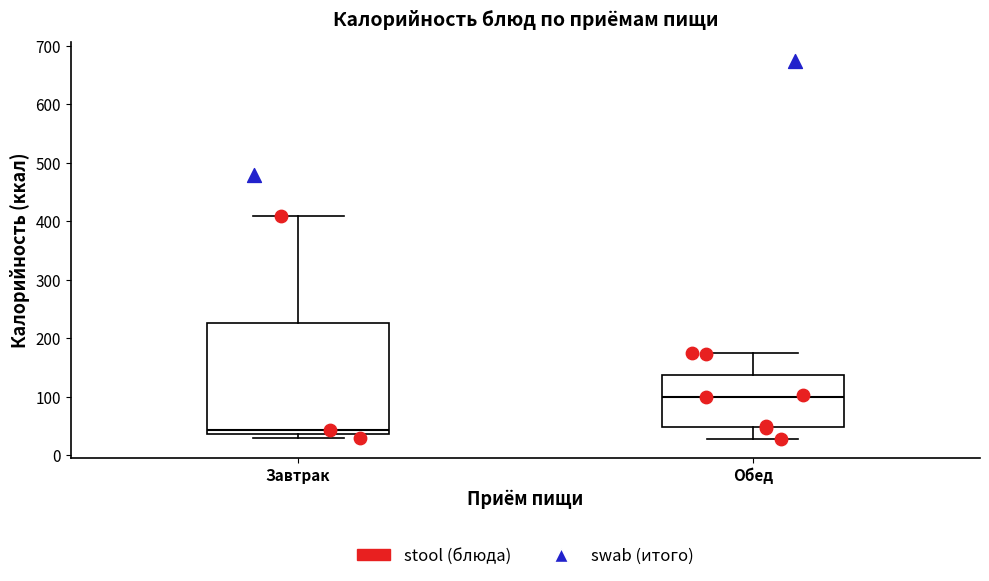

Which box is the tallest, from its lower edge to its upper edge?

Завтрак